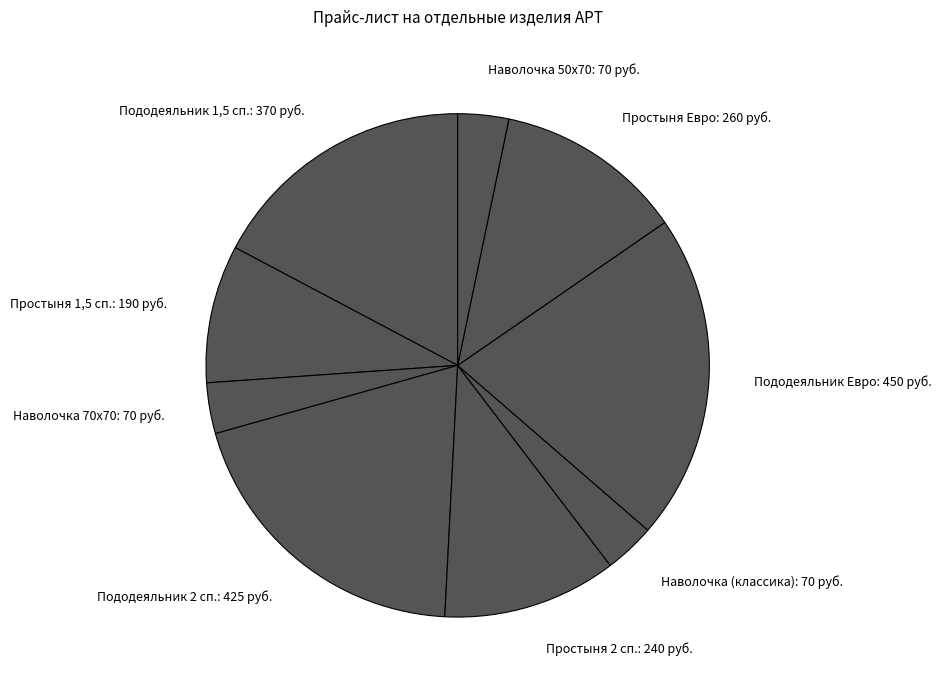

Do Наволочка (классика): 70 and Простыня 2 сп.: 240 together represent more than half of the pie?

No